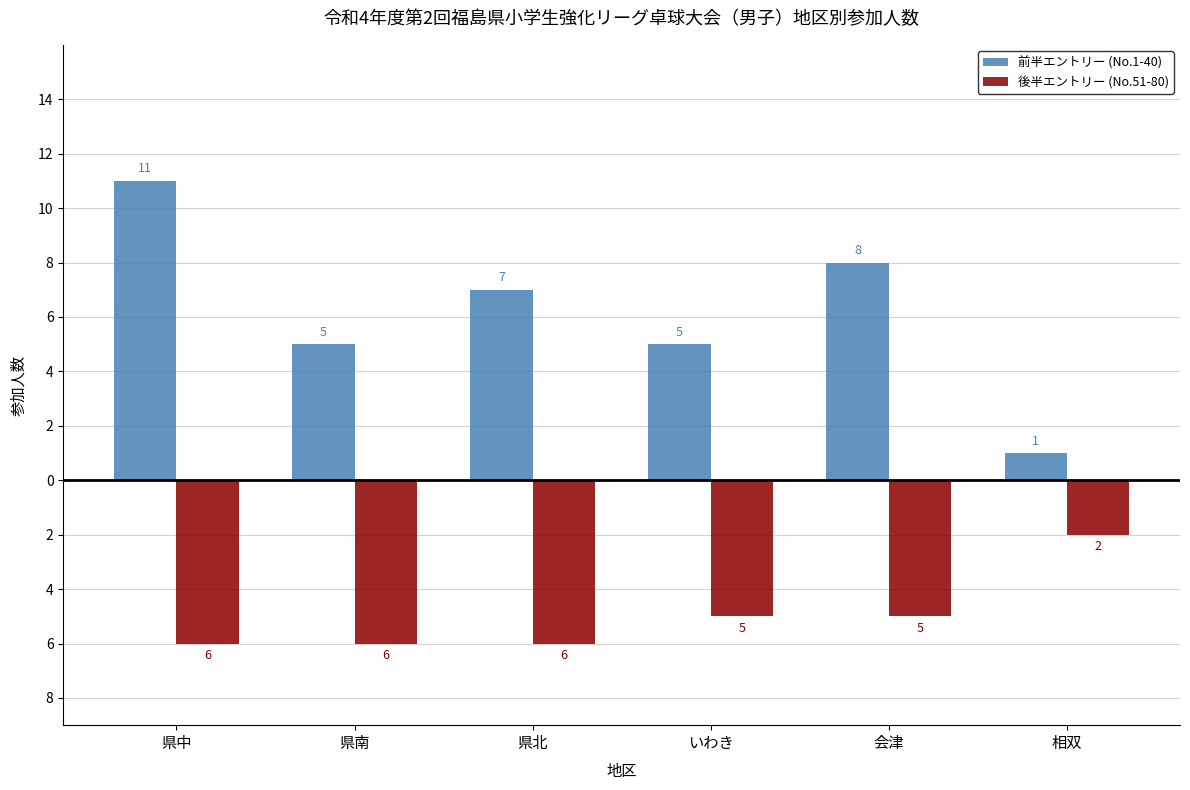

The 前半エントリー (No.1-40) series shows 1 at 相双. True or false?

True